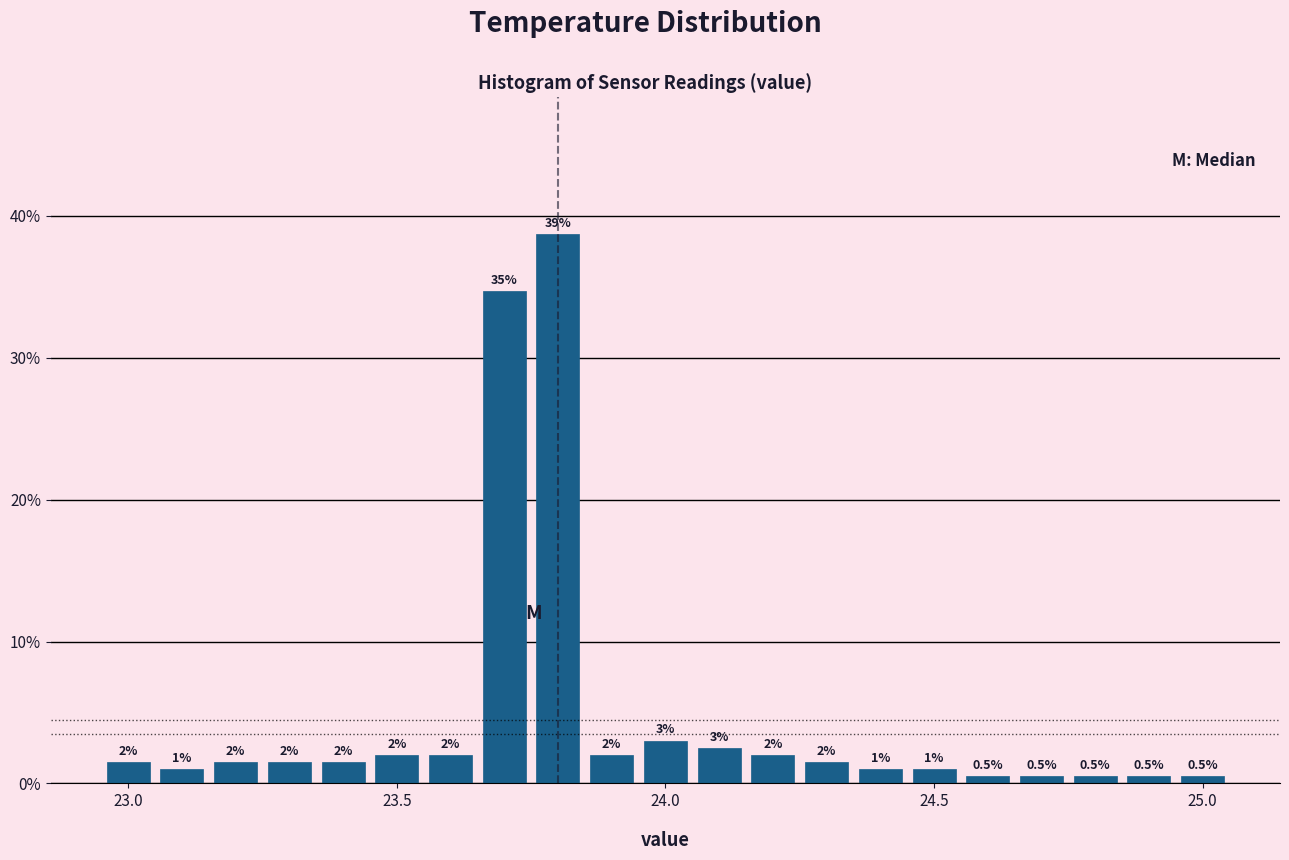

Around what value on the x-axis is the tallest bar? Give the approximate position of its centre, as read against the axis.

23.80